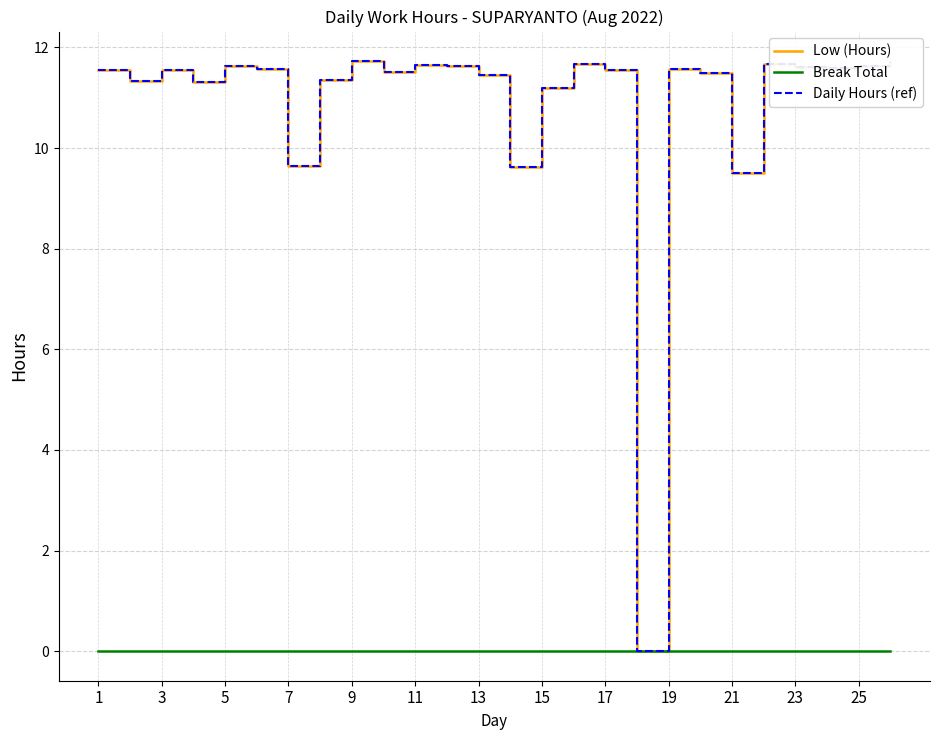

What is the difference between the second highest and minimum values in the Low (Hours) series?

11.7